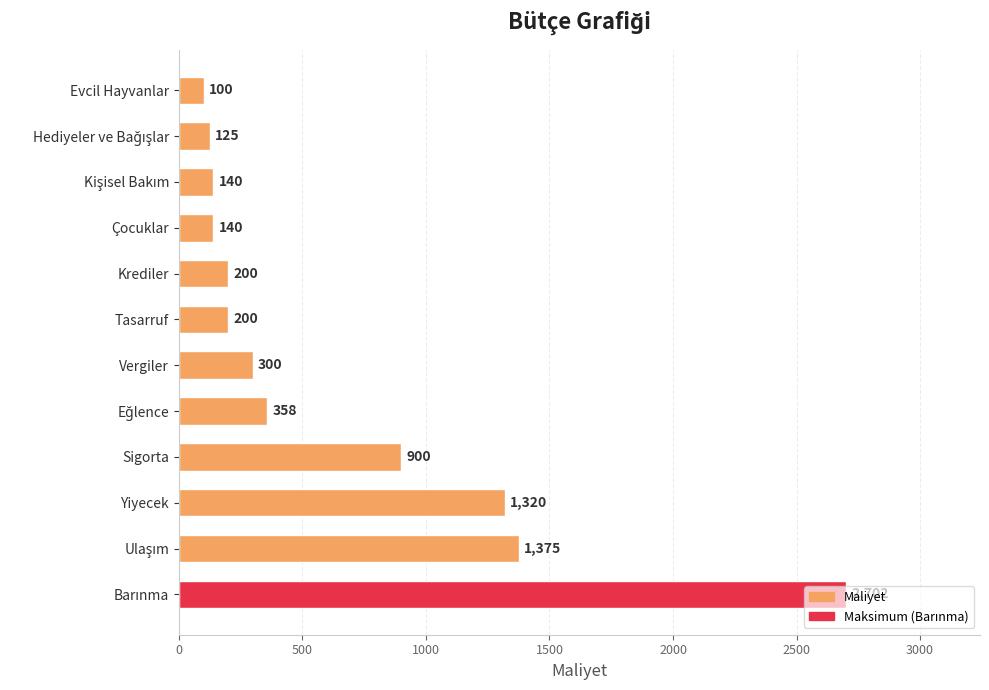

What is the average value?

655